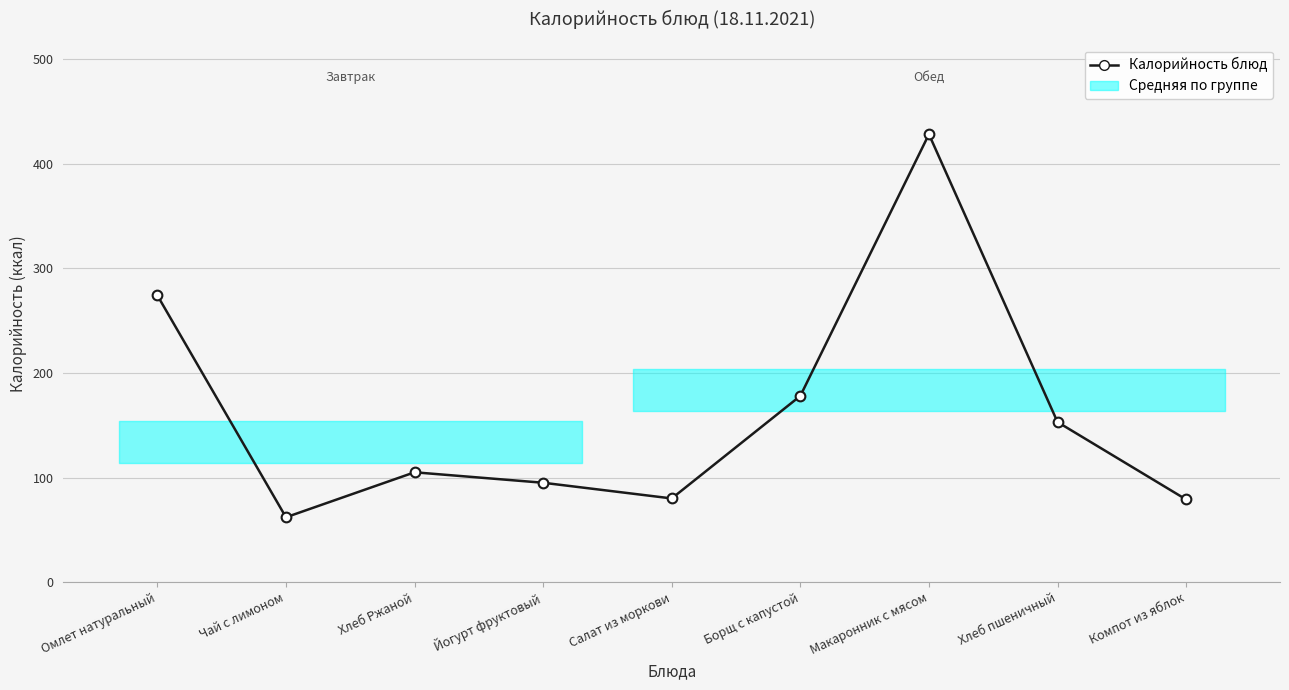

List the labels in order of value, smallest first.

Чай с лимоном, Компот из яблок, Салат из моркови, Йогурт фруктовый, Хлеб Ржаной, Хлеб пшеничный, Борщ с капустой, Омлет натуральный, Макаронник с мясом